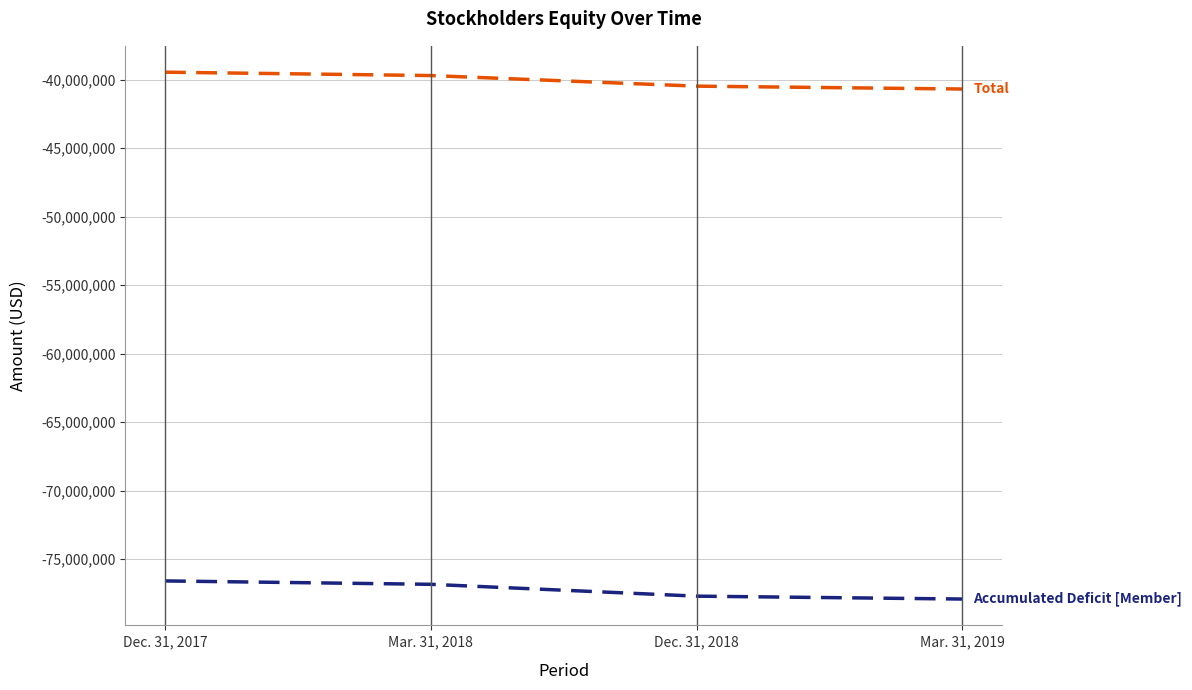

What is the minimum value shown in the chart?

-77921640